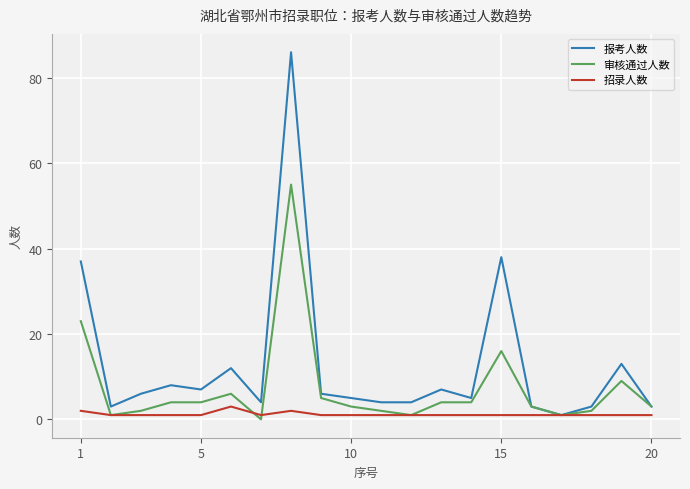

What is the difference between the second highest and second lowest values in the 审核通过人数 series?

22